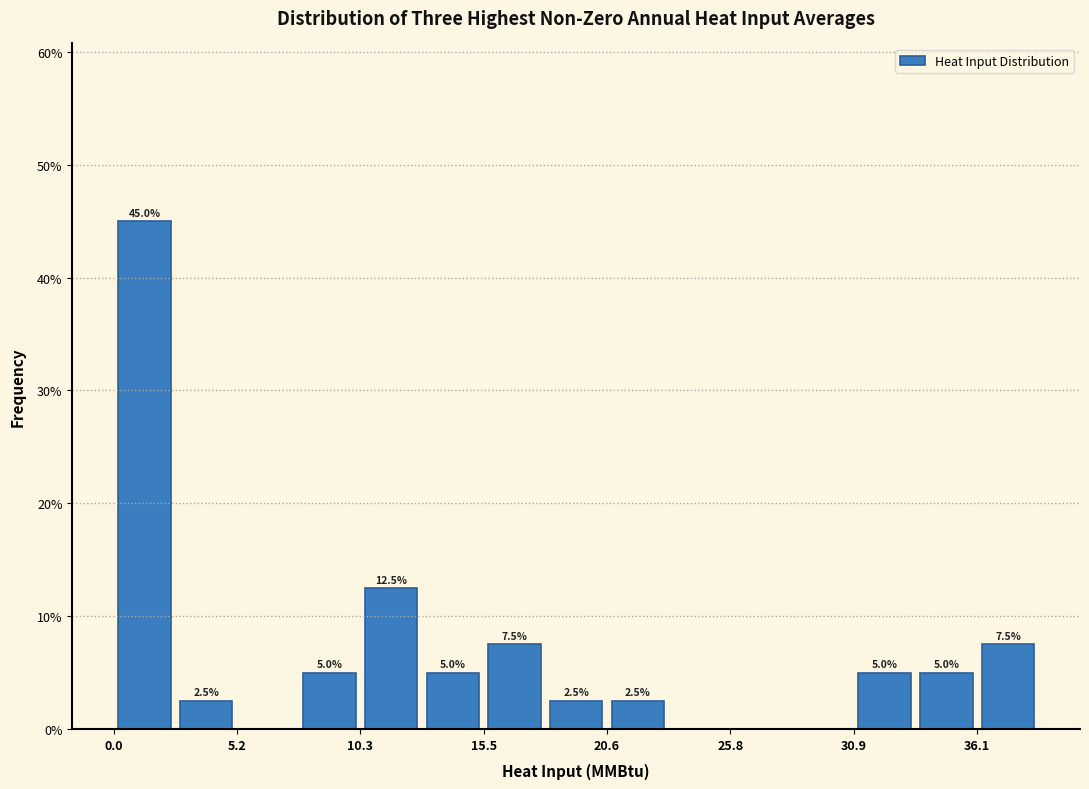

Read against the x-axis, roughly where is the centre of the tallest bar?

1